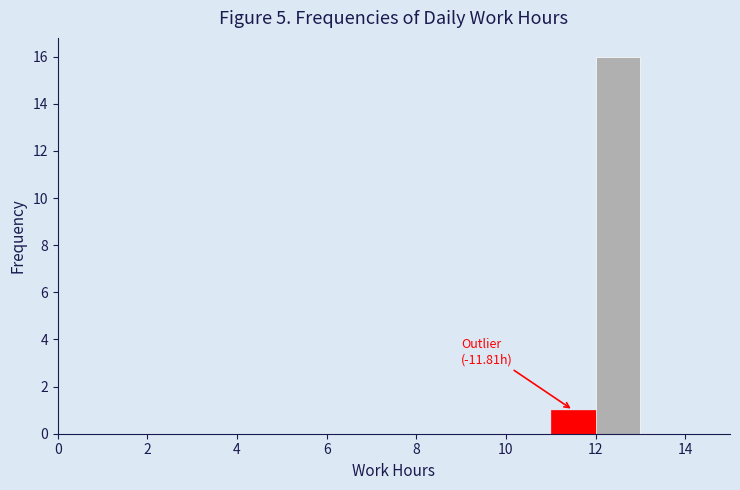

Over which range of the x-axis is the bar tallest?

12 to 13